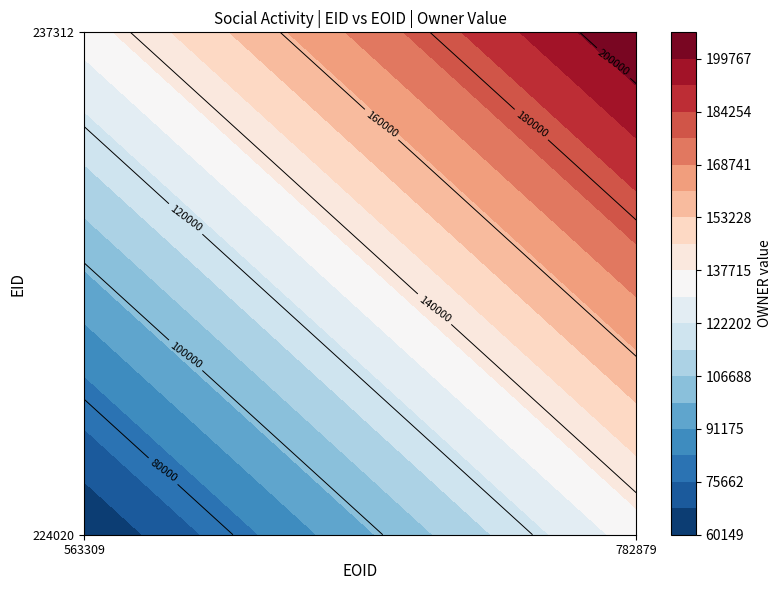

What is the minimum value for 224020?

60149